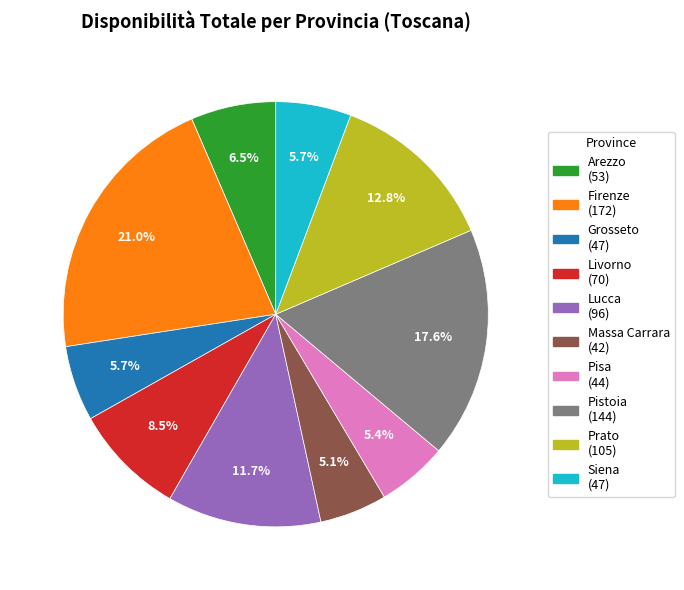

Is the sum of Massa Carrara and Firenze greater than half?

No